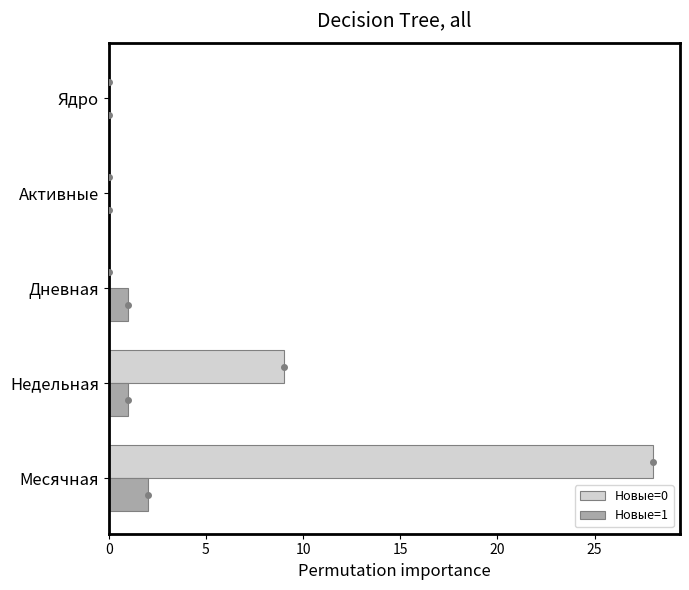

Is the value of Новые=0 at Месячная greater than the value of Новые=1 at Месячная?

Yes